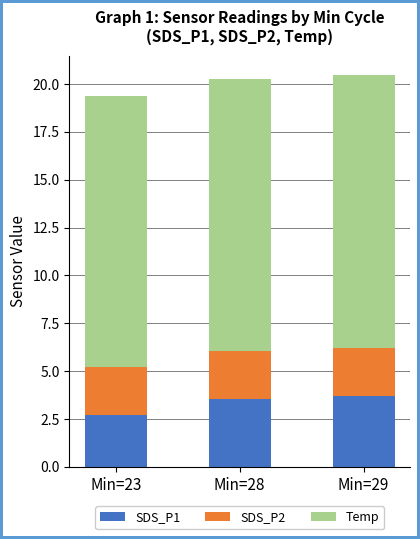

At which label does SDS_P1 first exceed 3?

Min=28